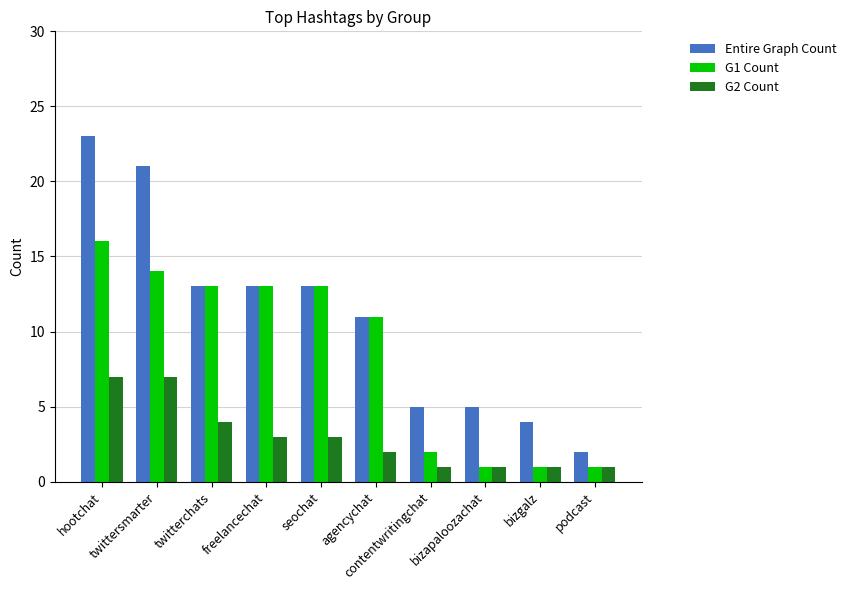

What is the difference between the G1 Count values at podcast and twittersmarter?

13